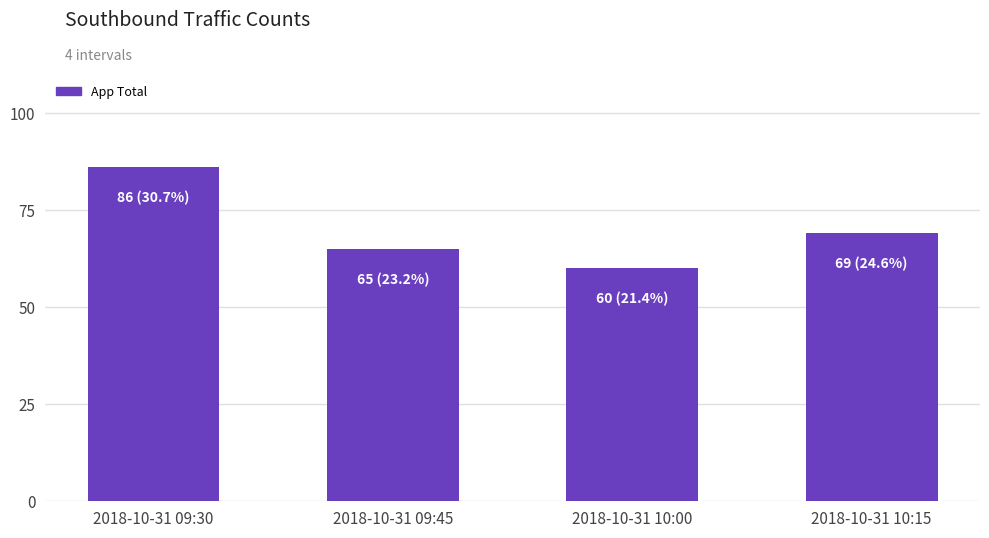

Which label corresponds to the smallest value in the chart?

2018-10-31 10:00